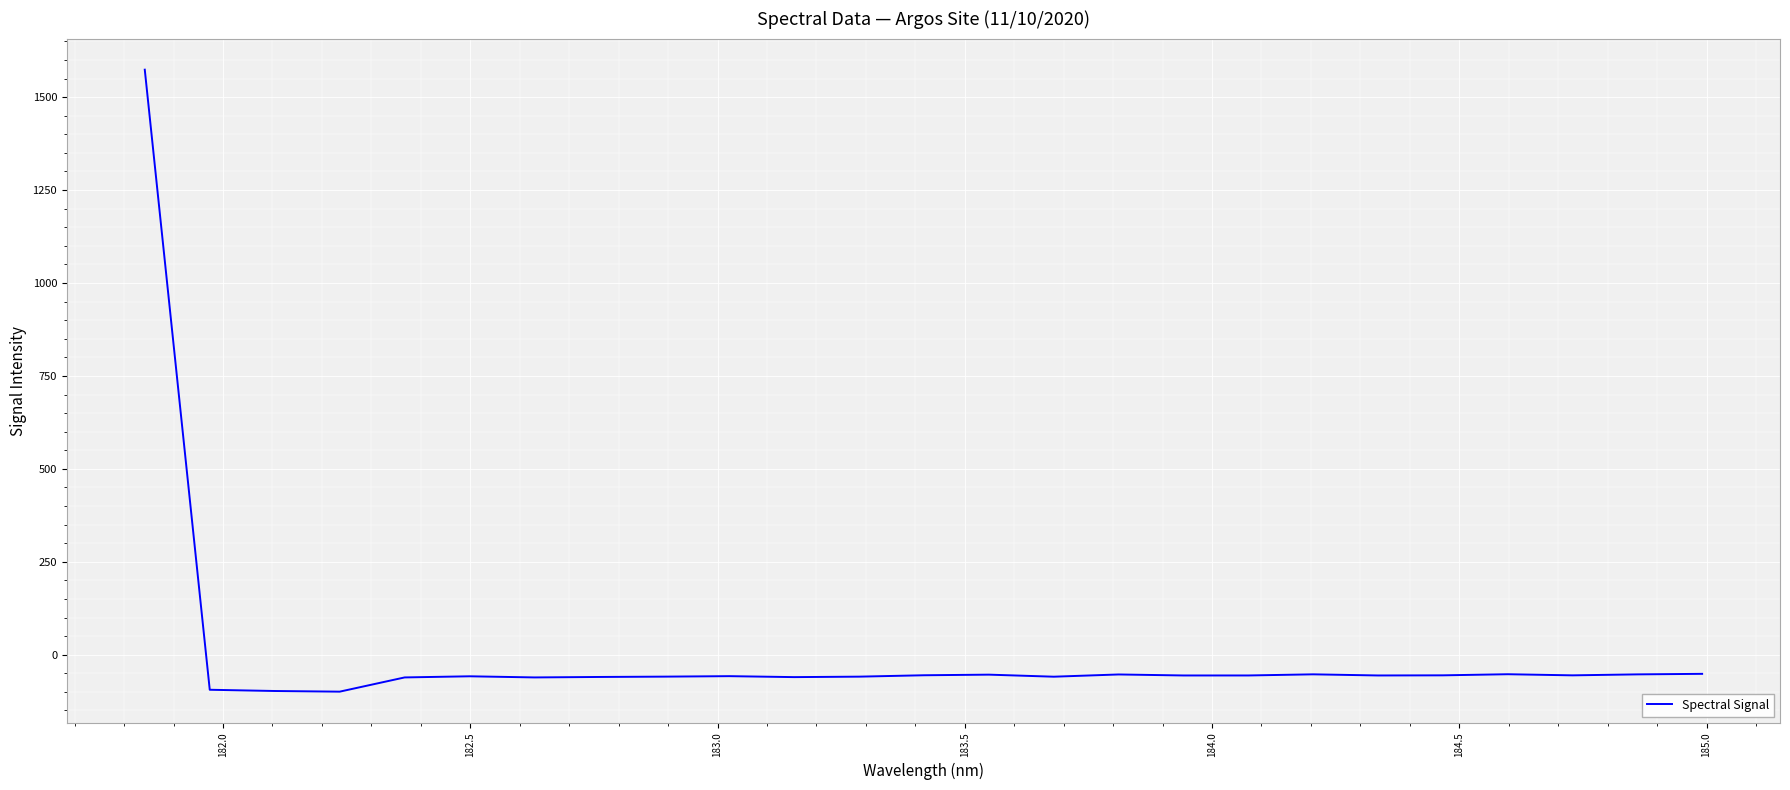

What is the greatest value displayed?

1573.9